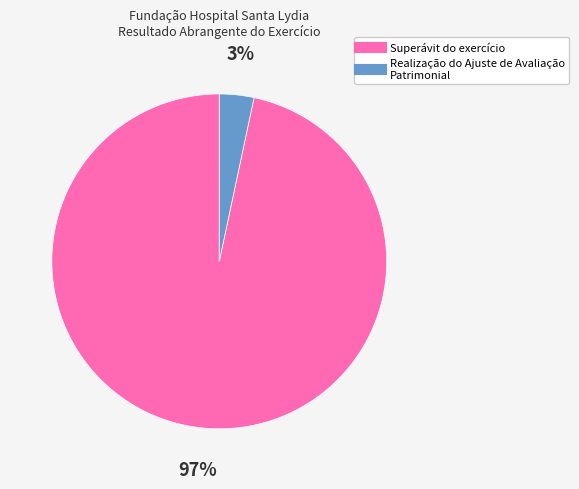

To the nearest percent, what is the average slice percentage?

50%